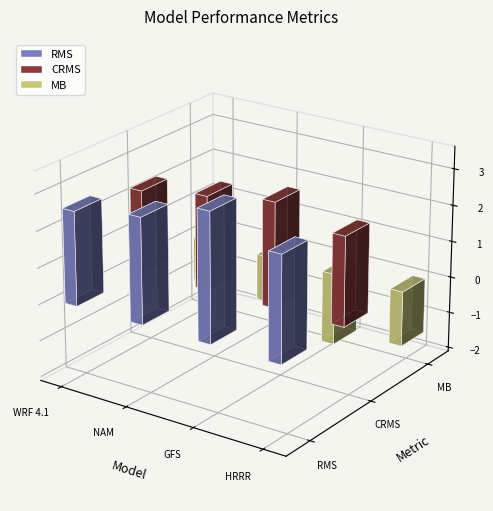

Between WRF 4.1 and HRRR, which series saw the biggest shift?

MB